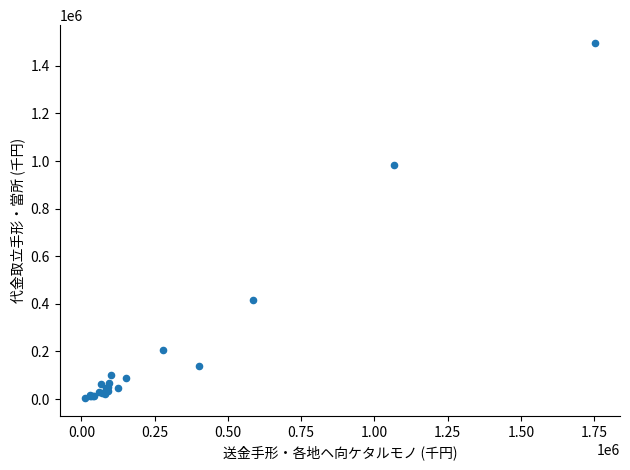

What Y value in the scatter plot is closest to 750182?

981426